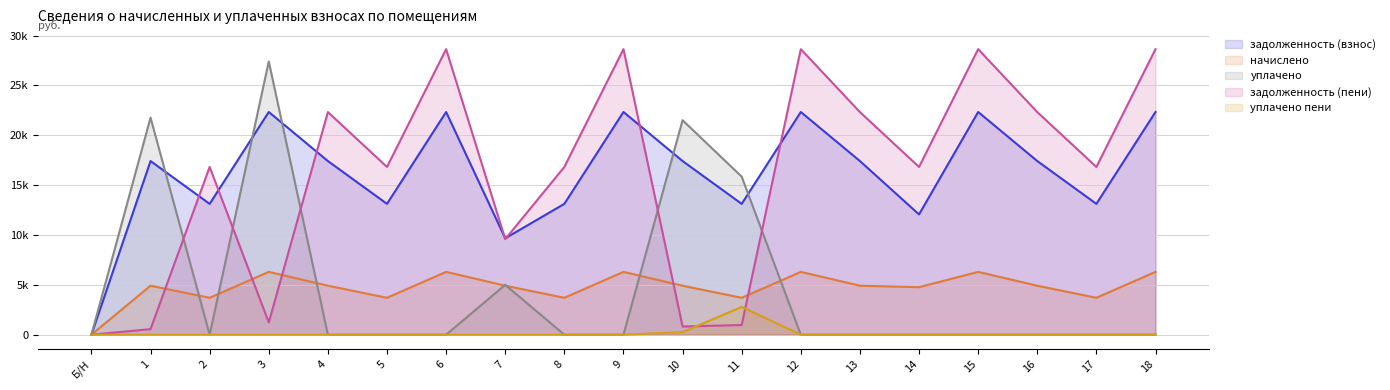

How many series are shown in this chart?

5